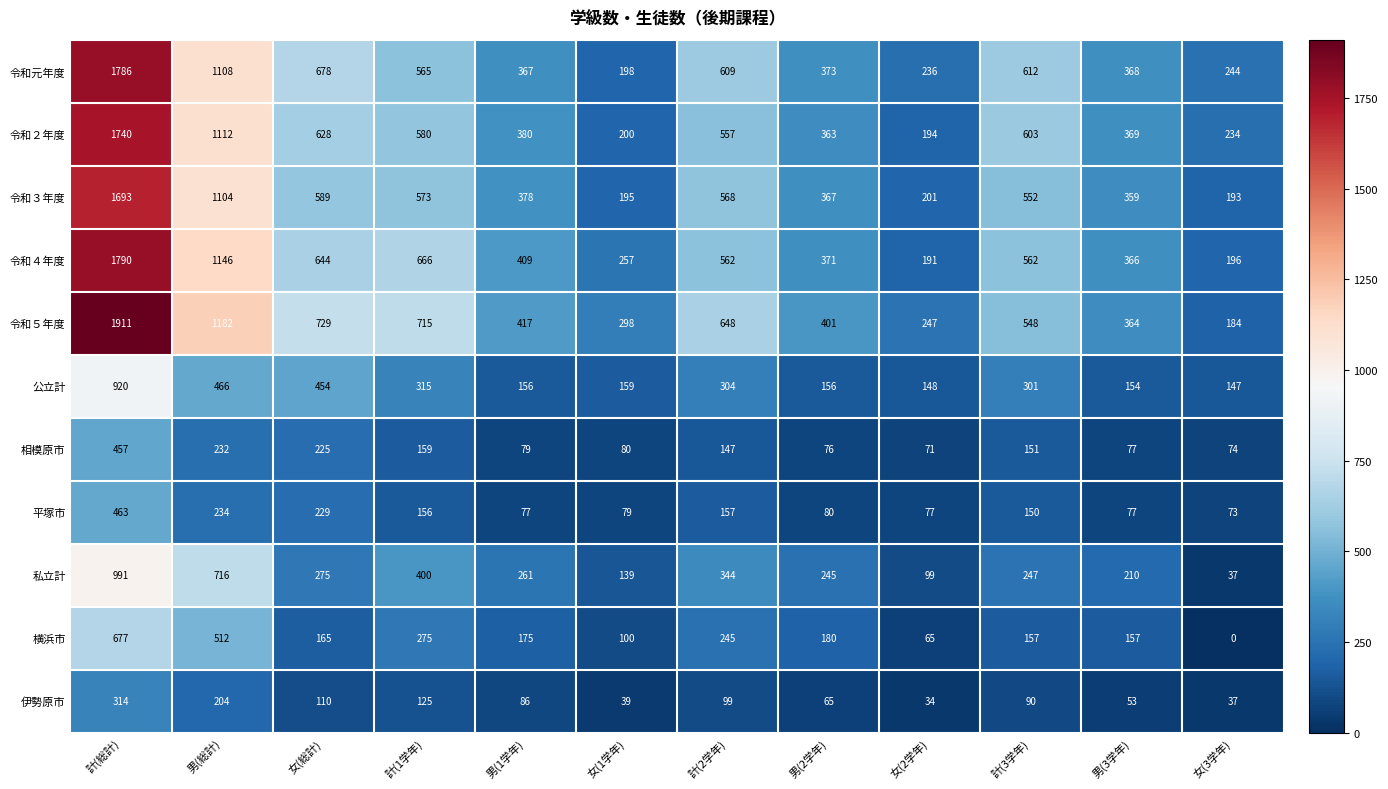

Count the number of data series in this chart.

11